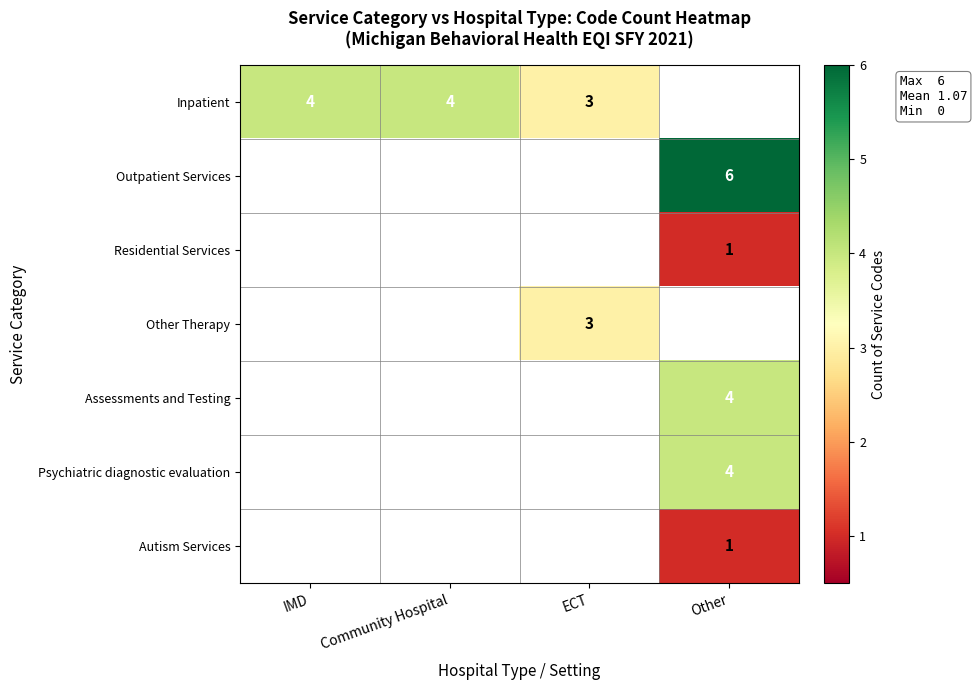

The Assessments and Testing series shows 4 at Other. True or false?

True